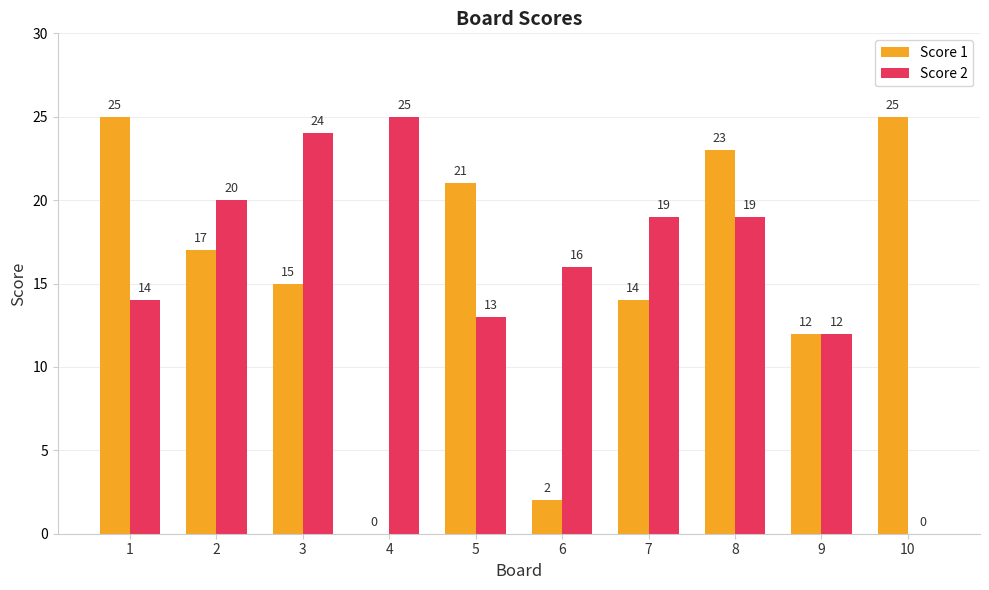

Where is Score 1 nearest to the value 12?

9